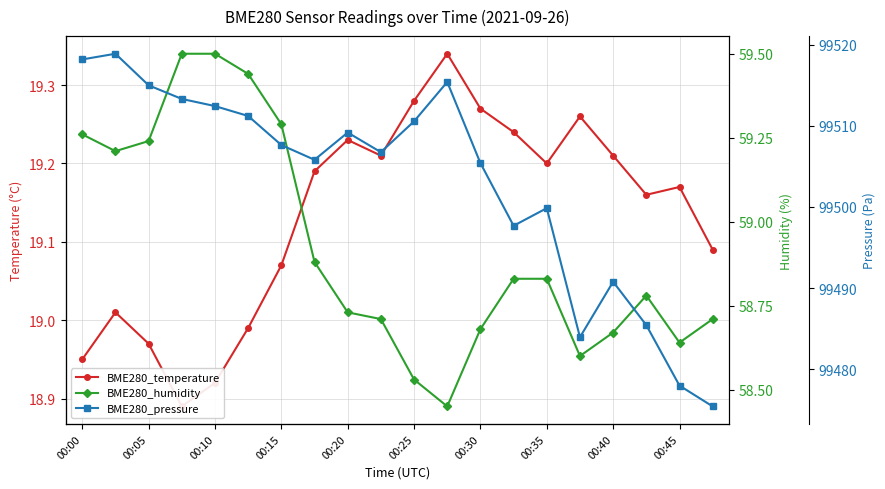

What is the lowest value of the BME280_pressure series?

99475.4